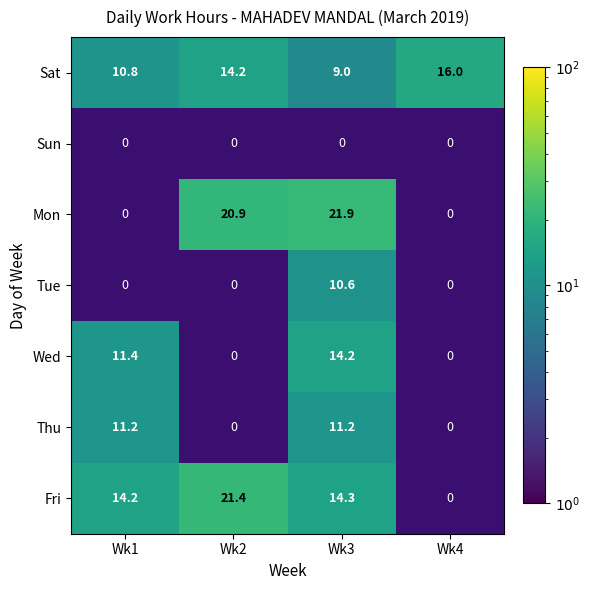

The value of Fri at Wk2 is 33.5. True or false?

False